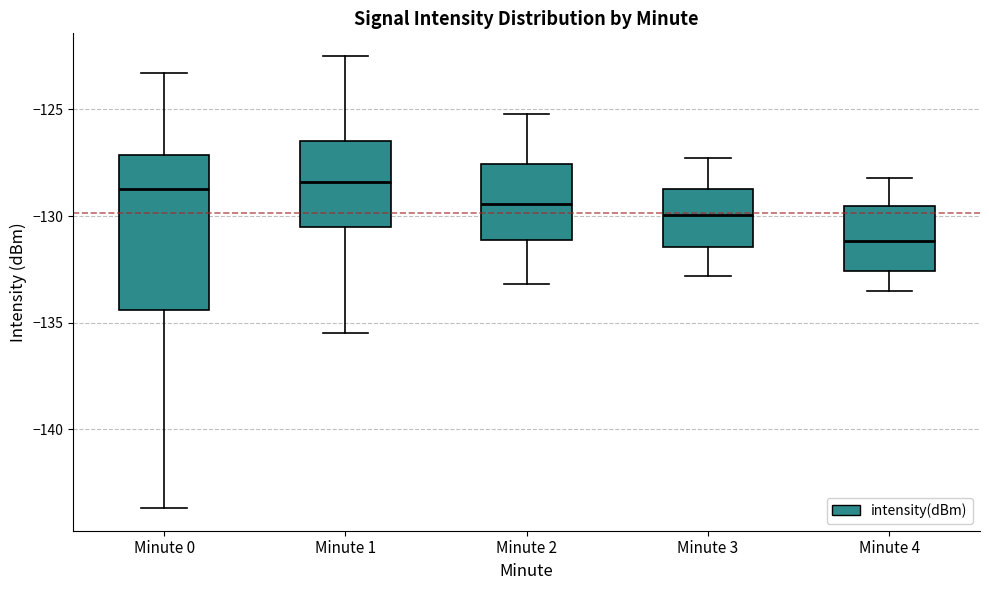

Reading left to right, transcribe this box plot: for each box, give where its median line is, the range the box spans, and where its two whiskers end, as read against the y-axis. The values are not printed on the chart, so give them approximately, as read against the axis.

Minute 0: median -128.5, box -134.5 to -127.0, whiskers -143.5 to -123.5
Minute 1: median -128.5, box -130.5 to -126.5, whiskers -135.5 to -122.5
Minute 2: median -129.5, box -131.0 to -127.5, whiskers -133.0 to -125.0
Minute 3: median -130.0, box -131.5 to -128.5, whiskers -133.0 to -127.5
Minute 4: median -131.0, box -132.5 to -129.5, whiskers -133.5 to -128.0